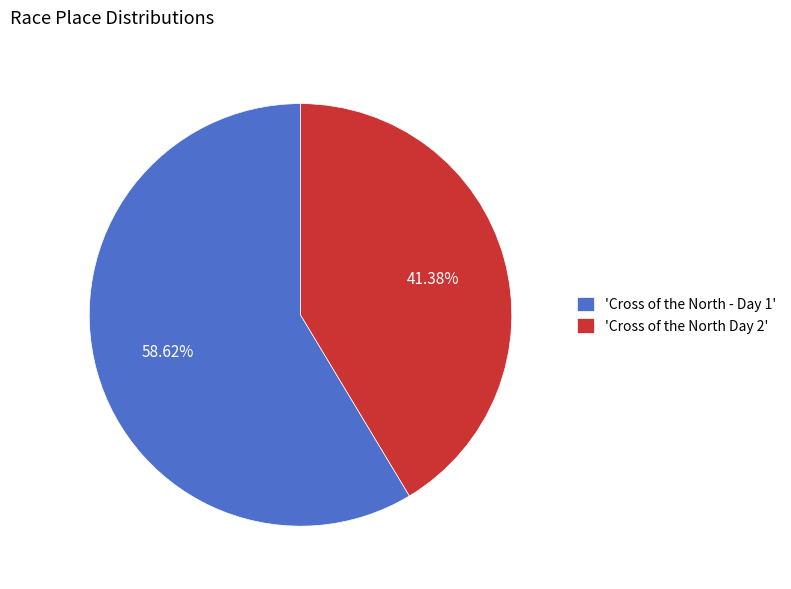

Which has a higher value, 'Cross of the North - Day 1' or 'Cross of the North Day 2'?

'Cross of the North - Day 1'